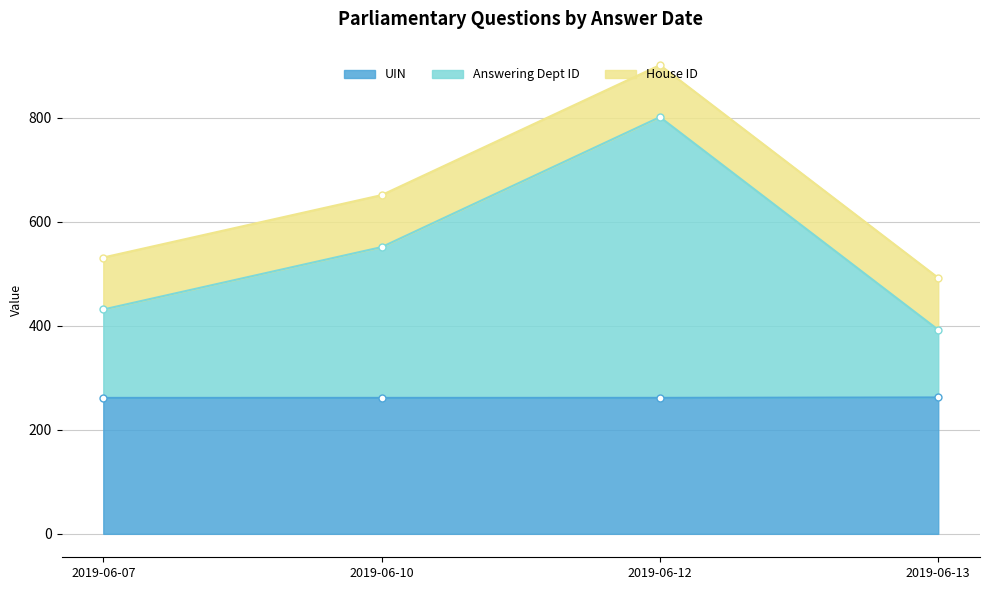

What is the difference between the second highest and second lowest values in the Answering Dept ID series?

120.0